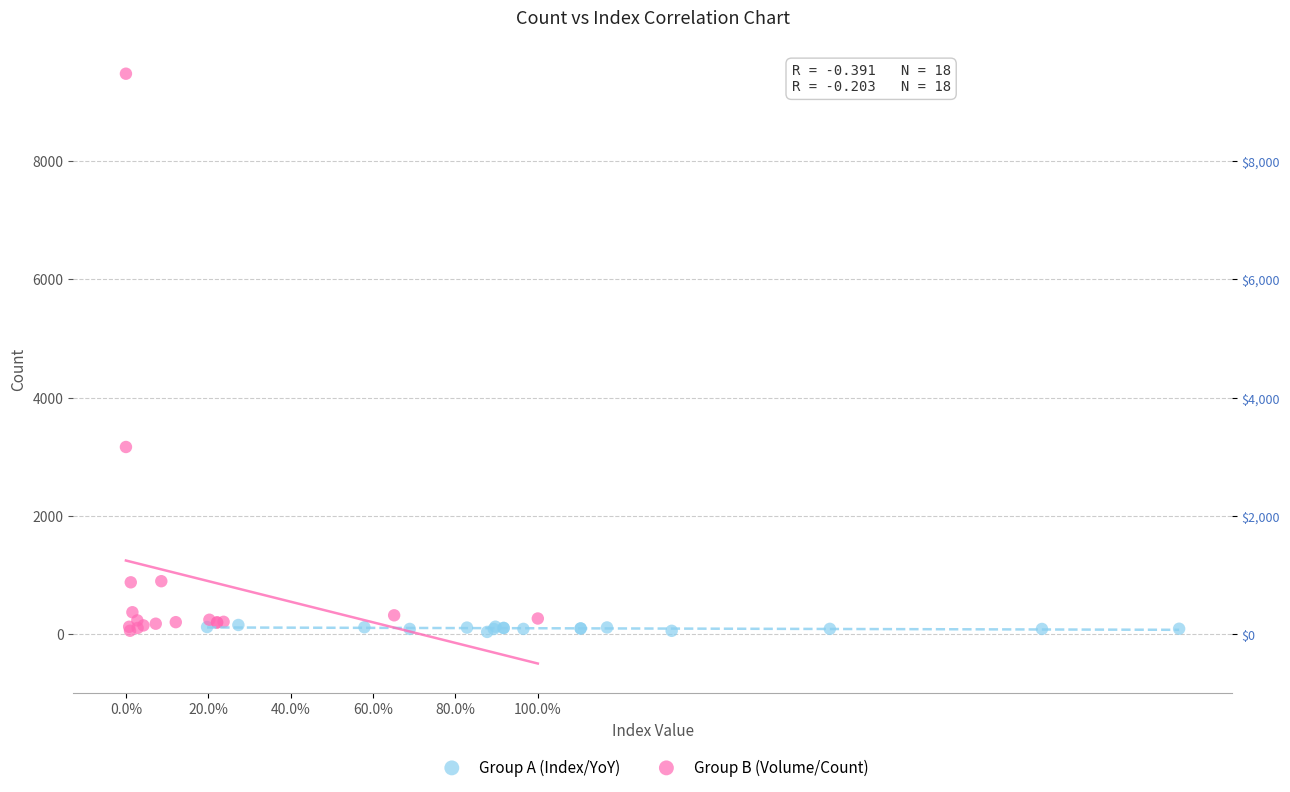

Which series has the widest spread of Y values?

Group B (Volume/Count)